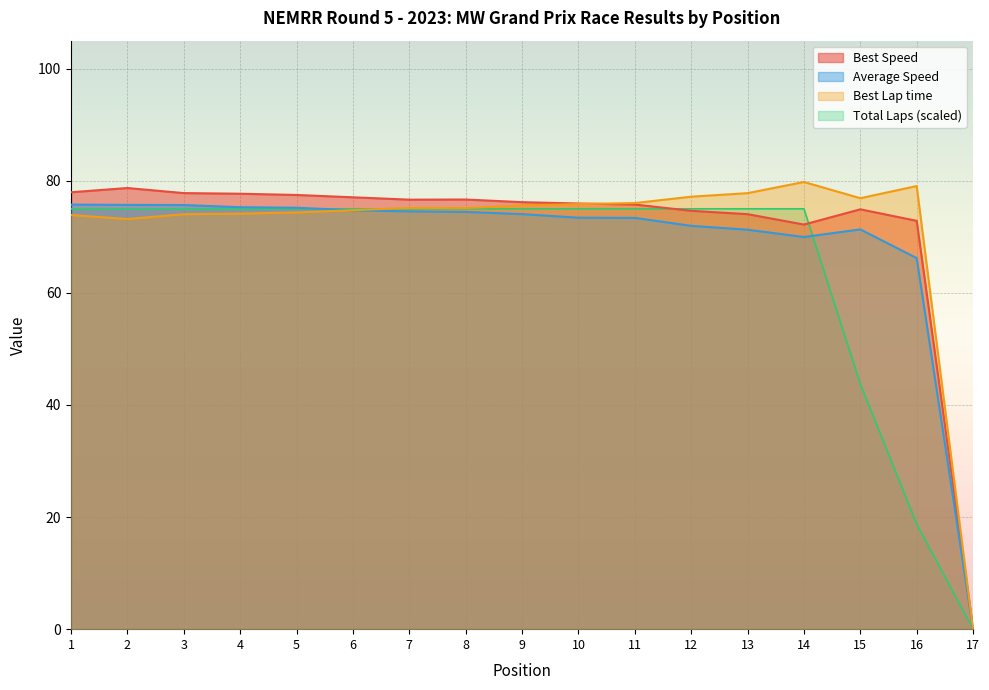

How many values in Total Time are above zero?

16